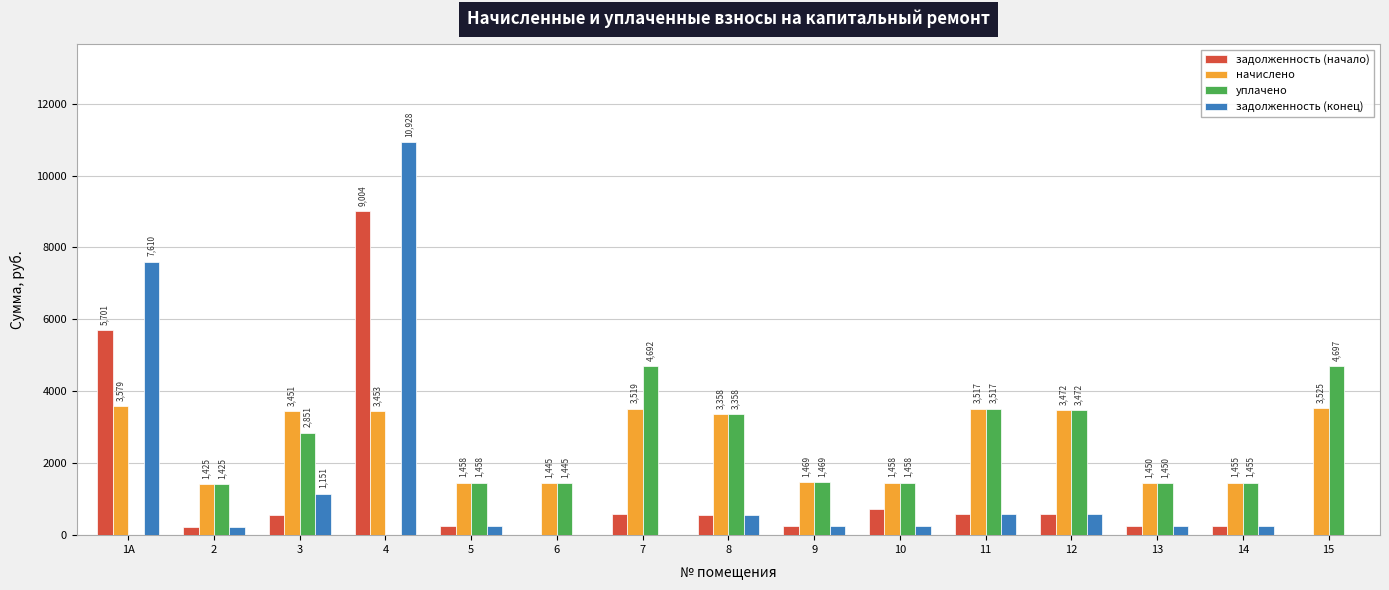

What is the spread (max minus min) of values at 9?

1224.1